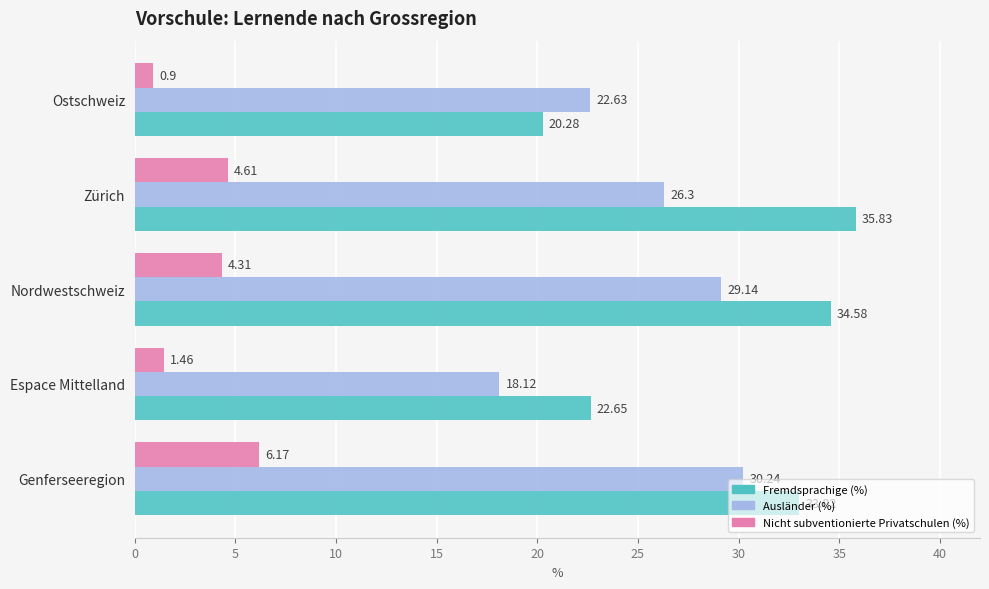

What is the minimum value shown in the chart?

0.9